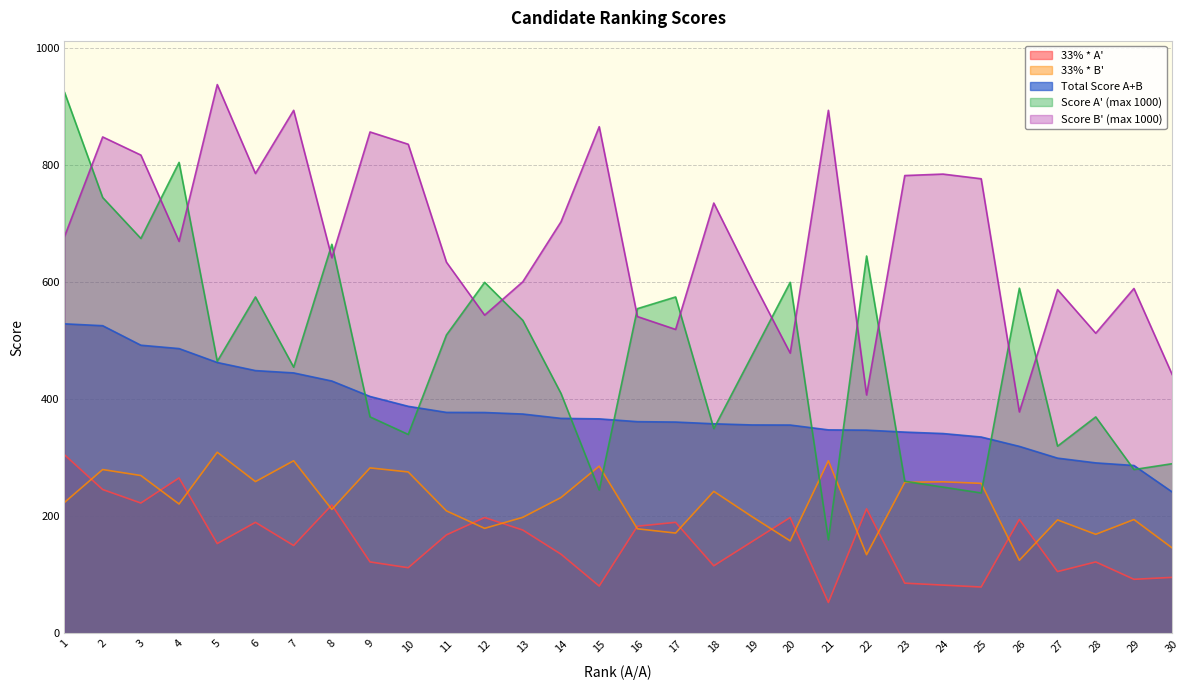

What is the value of the 33% * A' point at the 18th from the left?

115.5